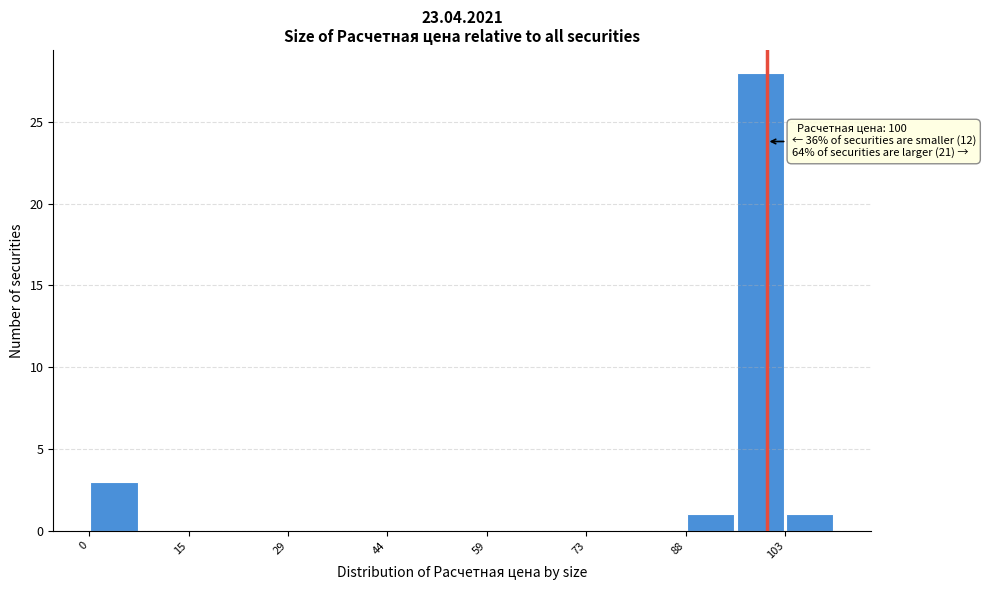

Read against the x-axis, roughly where is the centre of the tallest bar?

100